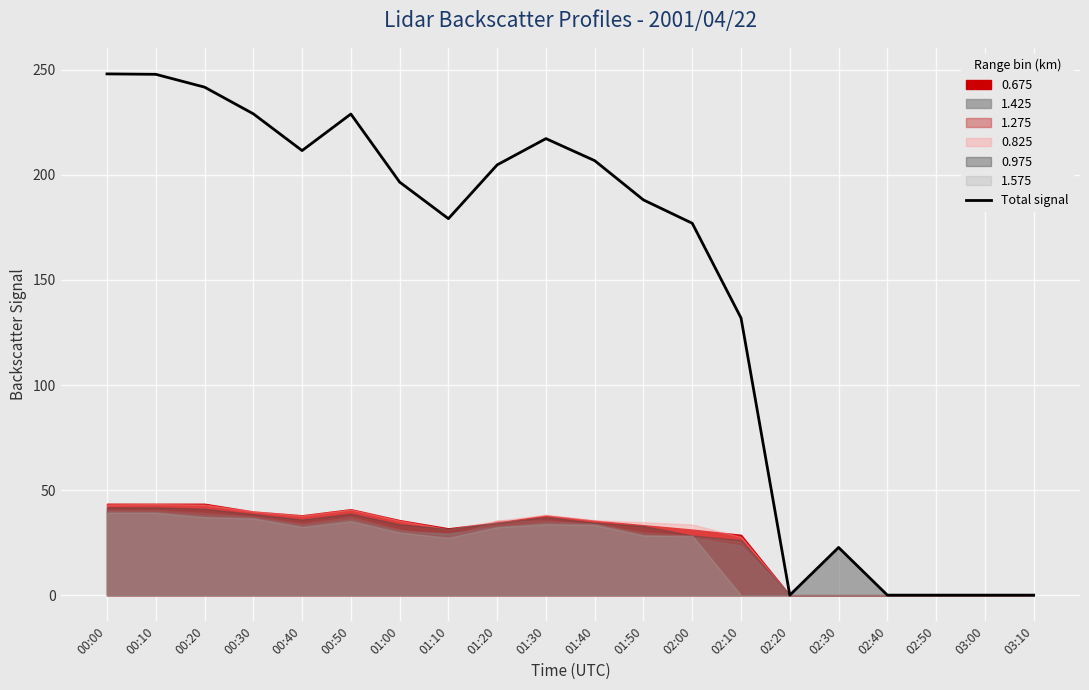

What position from the left is 00:20?

3